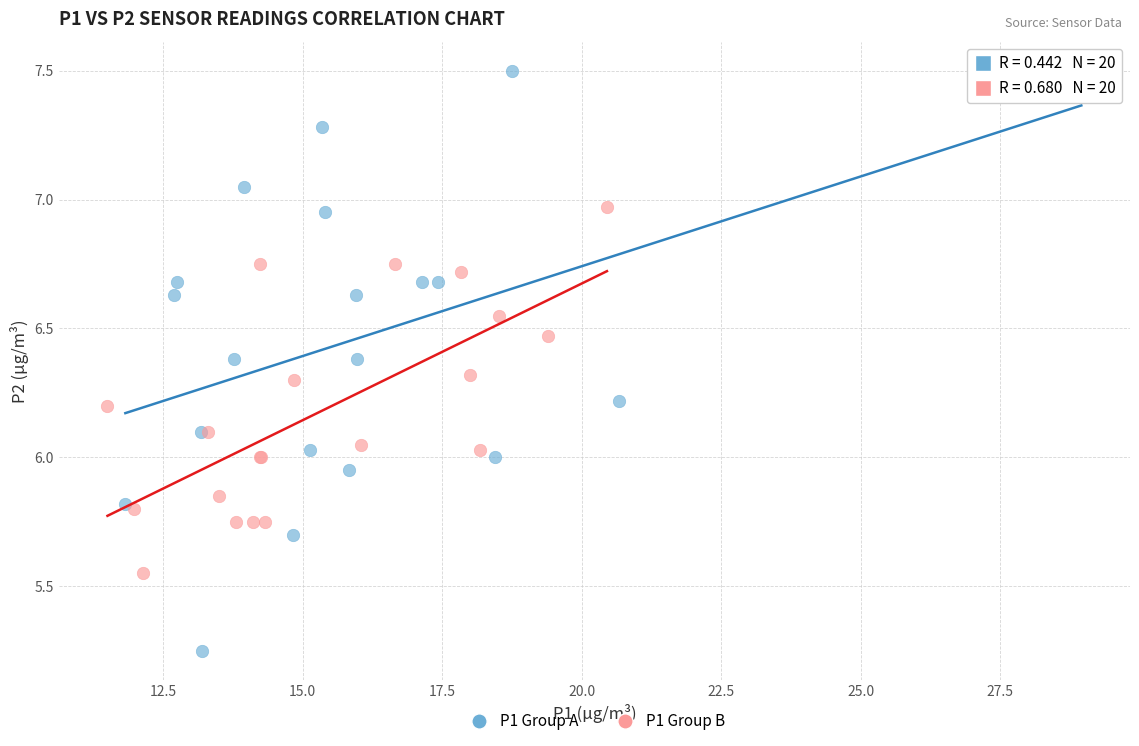

Which series has the largest Y range (max minus min)?

P1 Group A